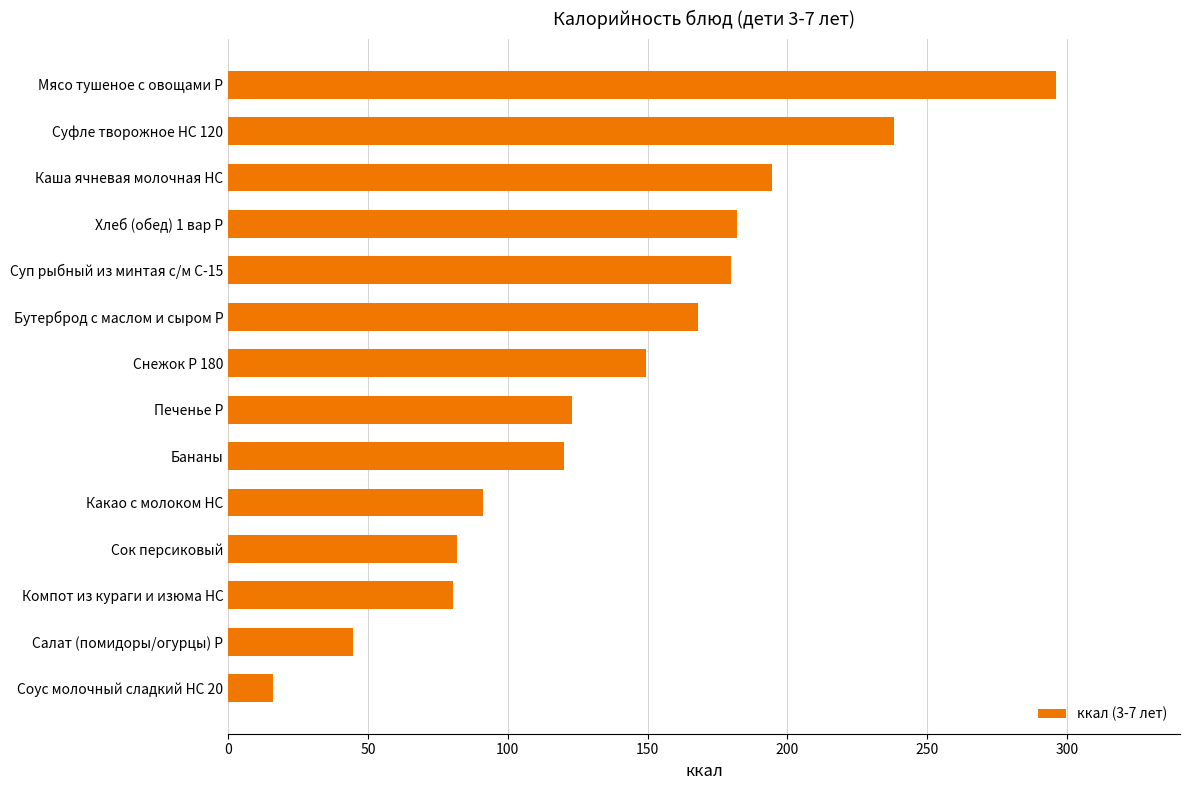

What is the average value?

140.4